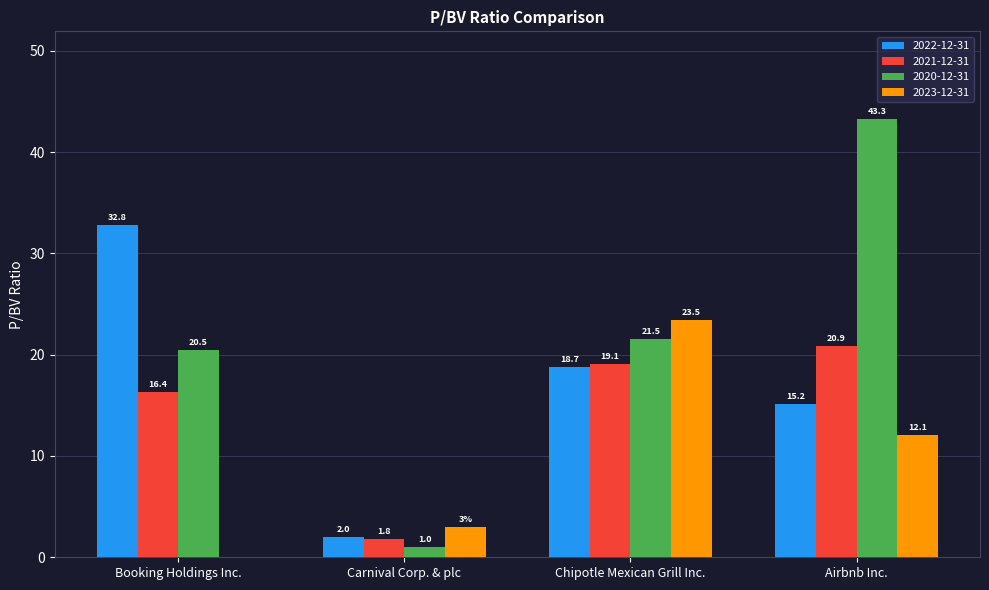

What is the spread (max minus min) of values at Carnival Corp. & plc?

2.0